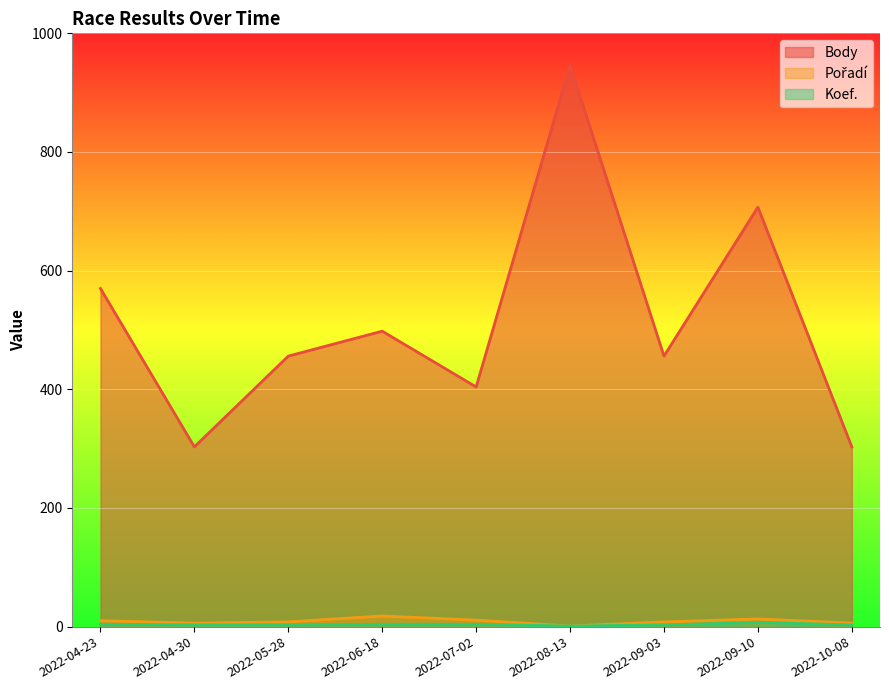

What is the label of the 9th point from the left?

2022-10-08